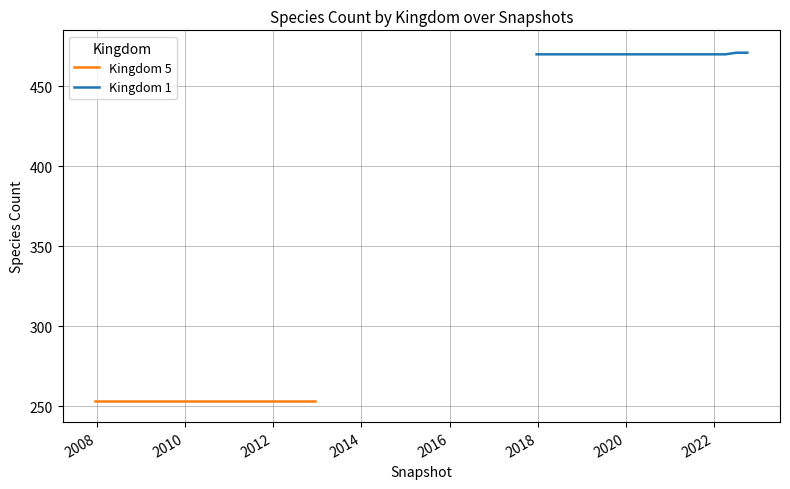

Reading left to right, transcribe all the data shown in this chart.

Kingdom 5: 253	253	253	253	253	253	253	253	253	253	253	253	253	253	253	253	253	253	253	253
Kingdom 1: 470	470	470	470	470	470	470	470	470	470	470	470	470	470	470	470	470	470	471	471